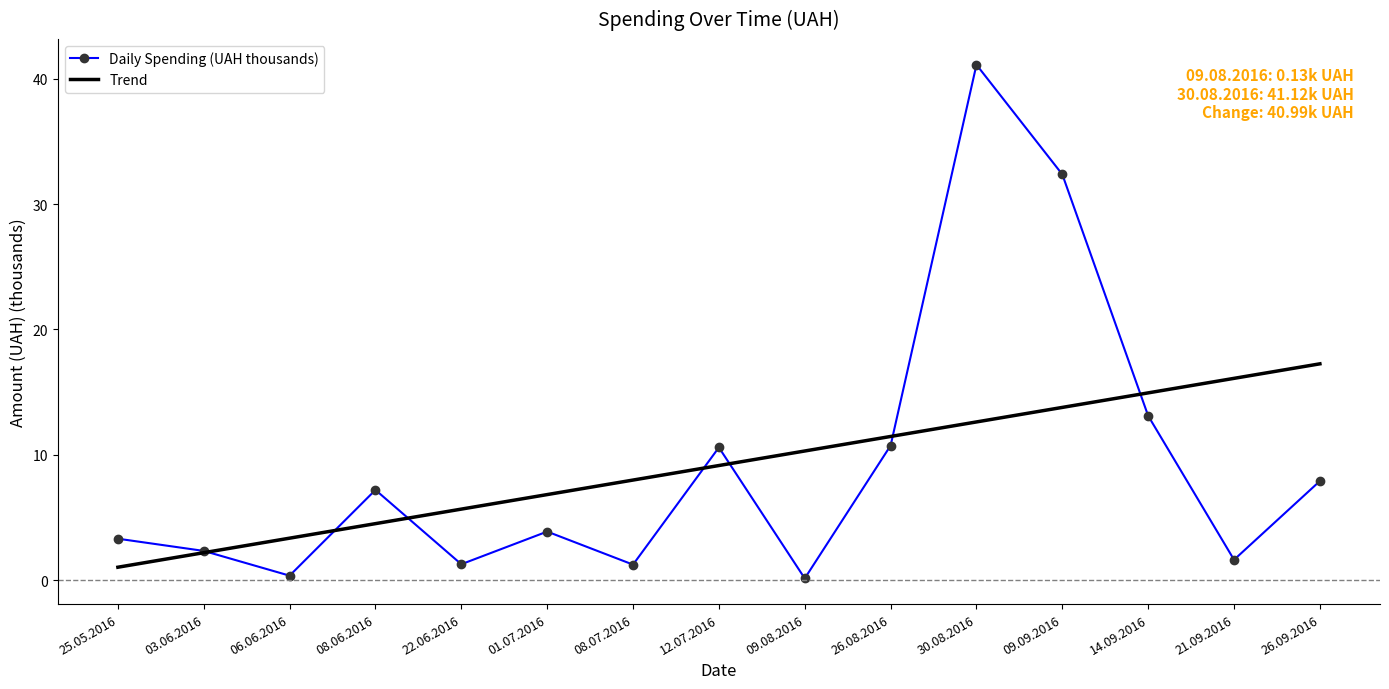

After their last crossing, which series has the higher values: Daily Spending (UAH thousands) or Trend?

Trend